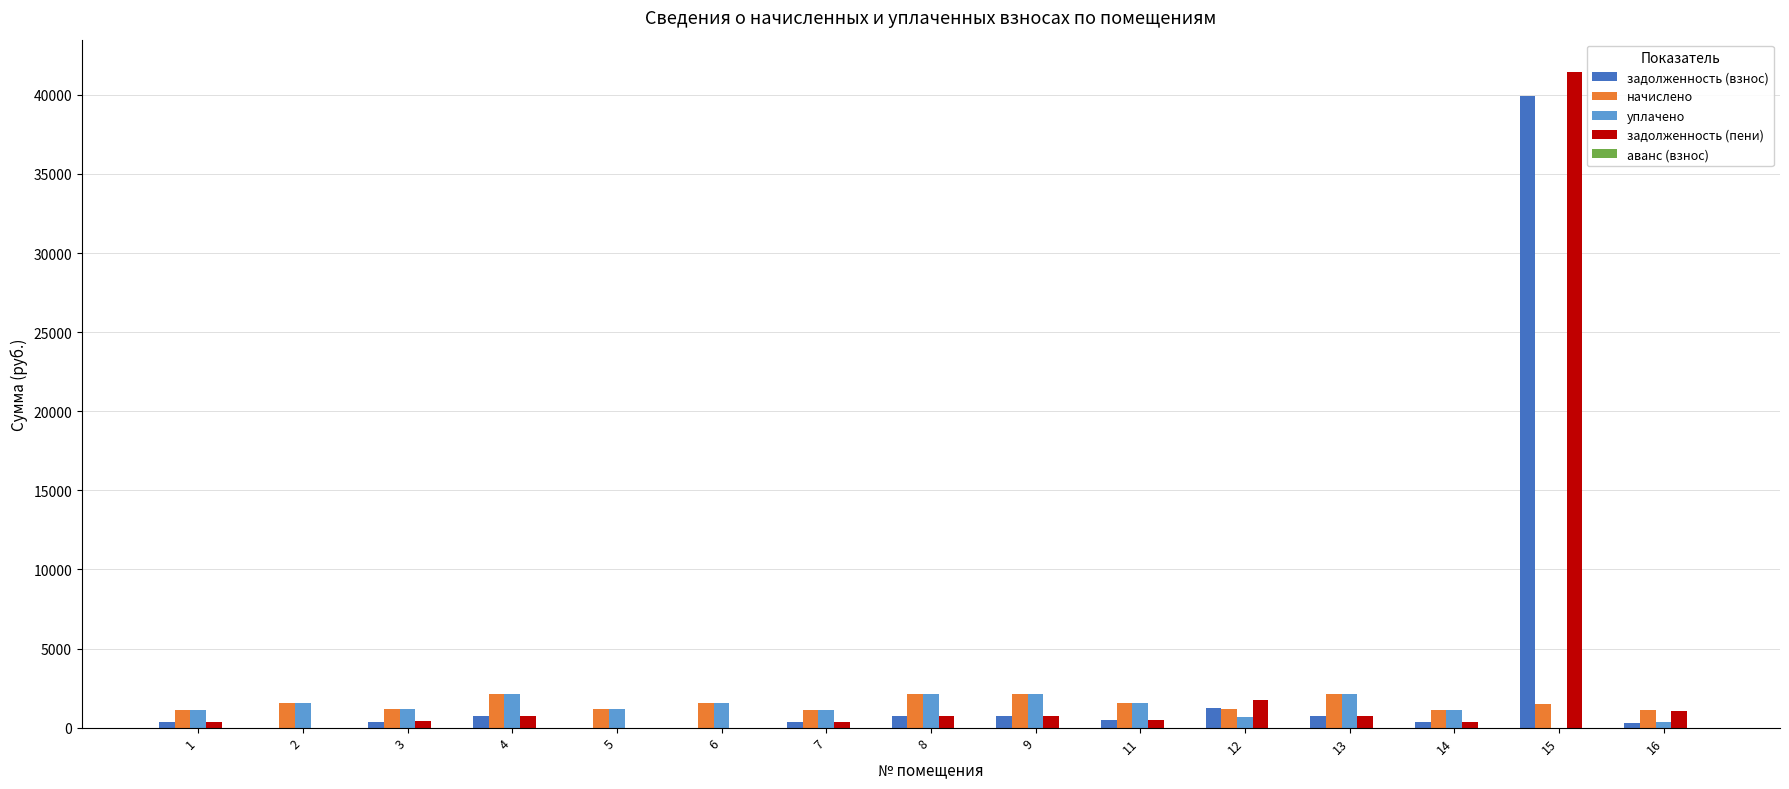

Where does the начислено series first go above 1521?

2